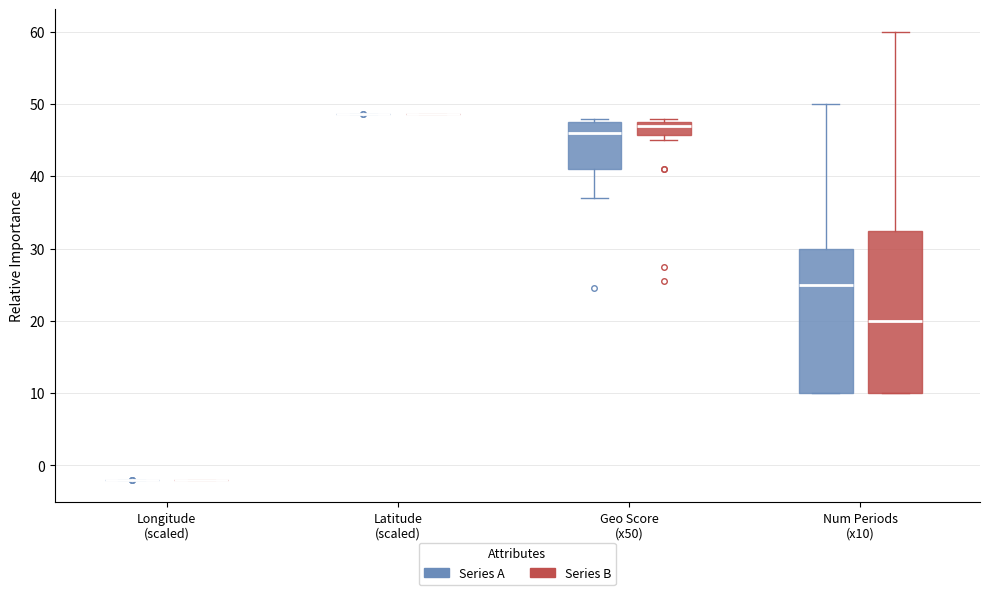

Where does the median line of the box for Geo Score (x50) (Series A) sit on the y-axis? The values are not printed on the chart, so give them approximately, as read against the axis.

46